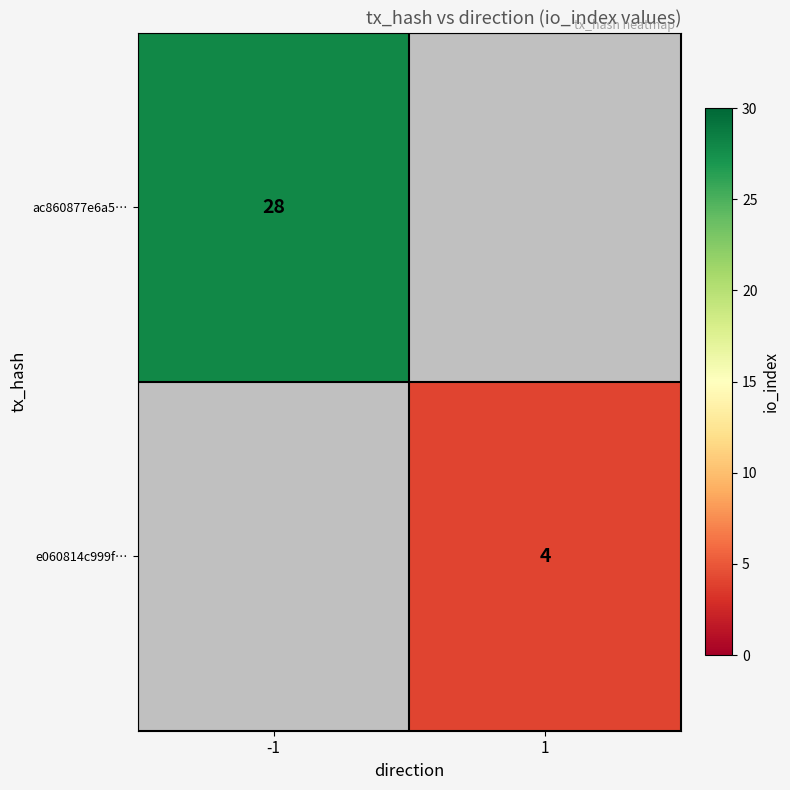

The value of ac860877e6a5… at -1 is 28. True or false?

True